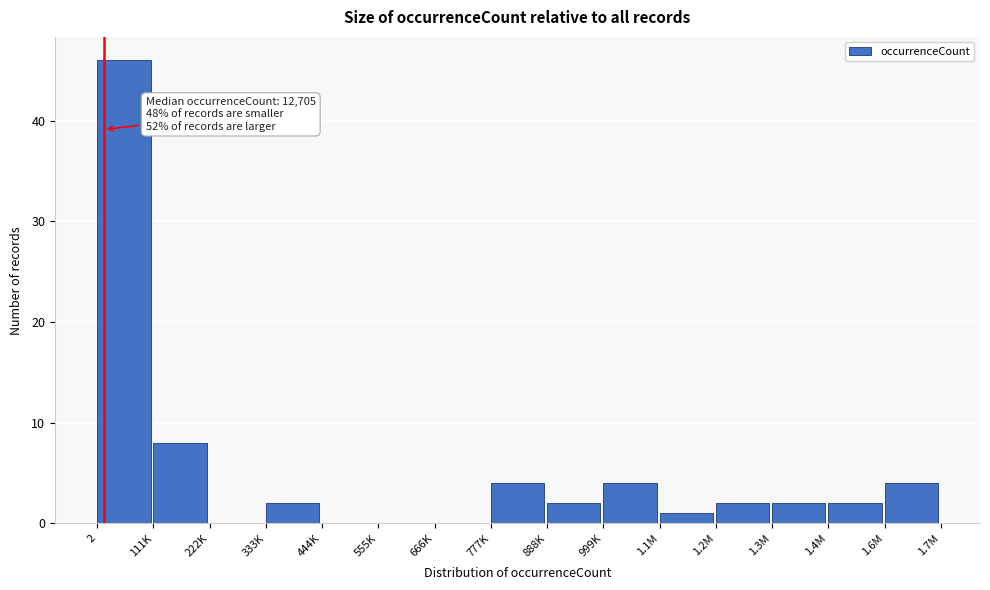

Reading left to right, extract all data points from this chart.

2=46	111K=8	222K=0	333K=2	444K=0	555K=0	666K=0	777K=4	888K=2	999K=4	1.1M=1	1.2M=2	1.3M=2	1.4M=2	1.6M=4